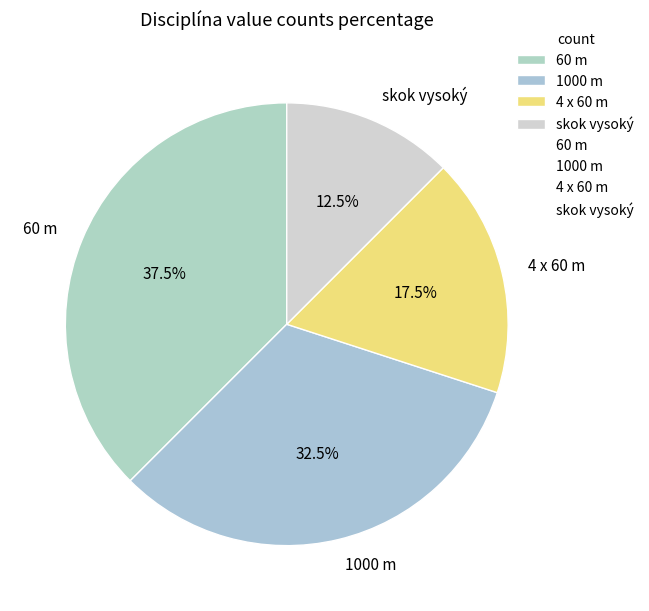

Combined, do 4 x 60 m and skok vysoký account for over 50%?

No